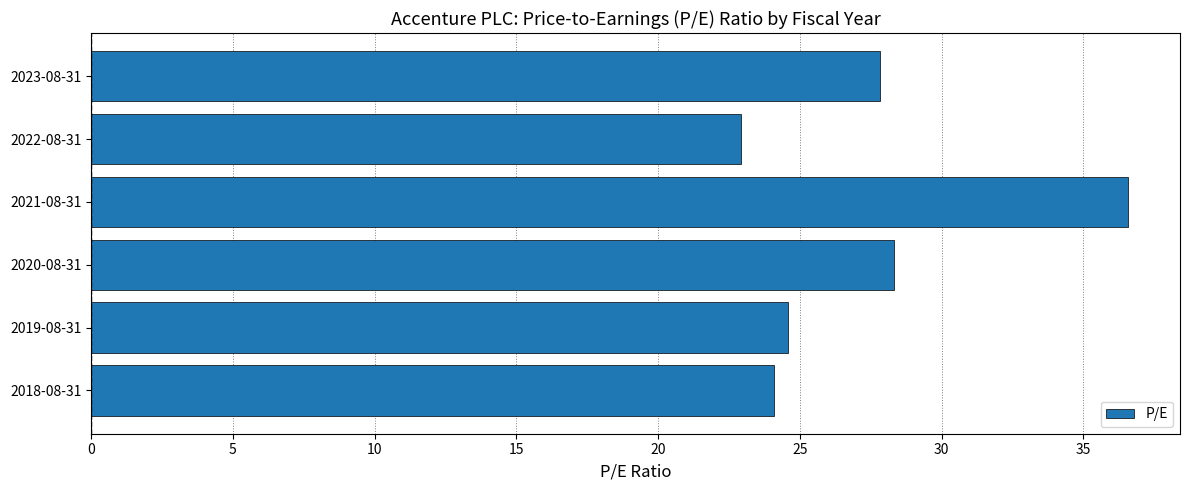

What position from the top is 2021-08-31?

3